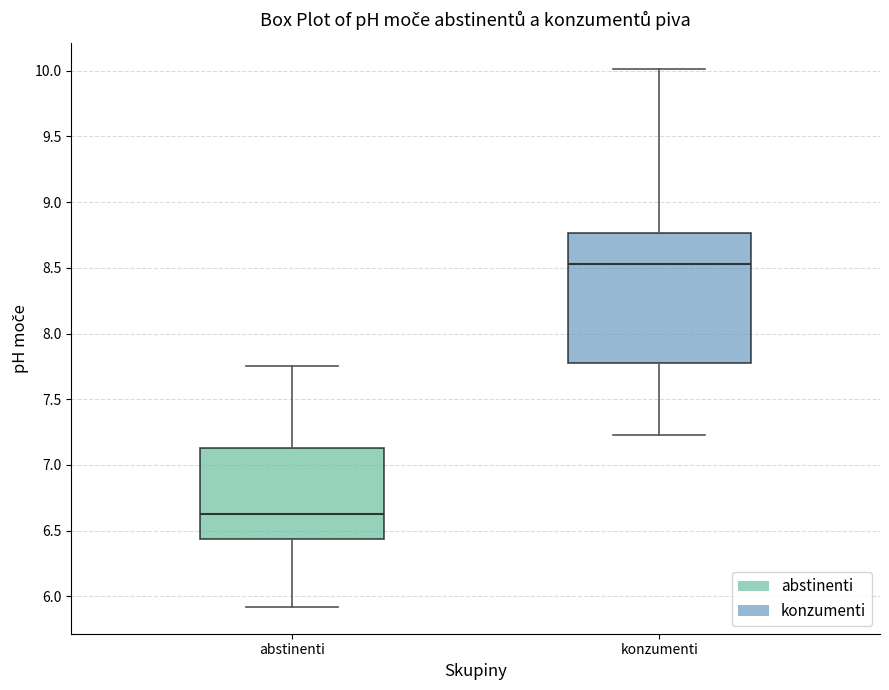

Reading left to right, read every box against the y-axis: the position of its median line, the range the box covers, and the ends of its whiskers. The values are not printed on the chart, so give them approximately, as read against the axis.

abstinenti: median 6.65, box 6.45 to 7.15, whiskers 5.90 to 7.75
konzumenti: median 8.55, box 7.80 to 8.75, whiskers 7.25 to 10.00